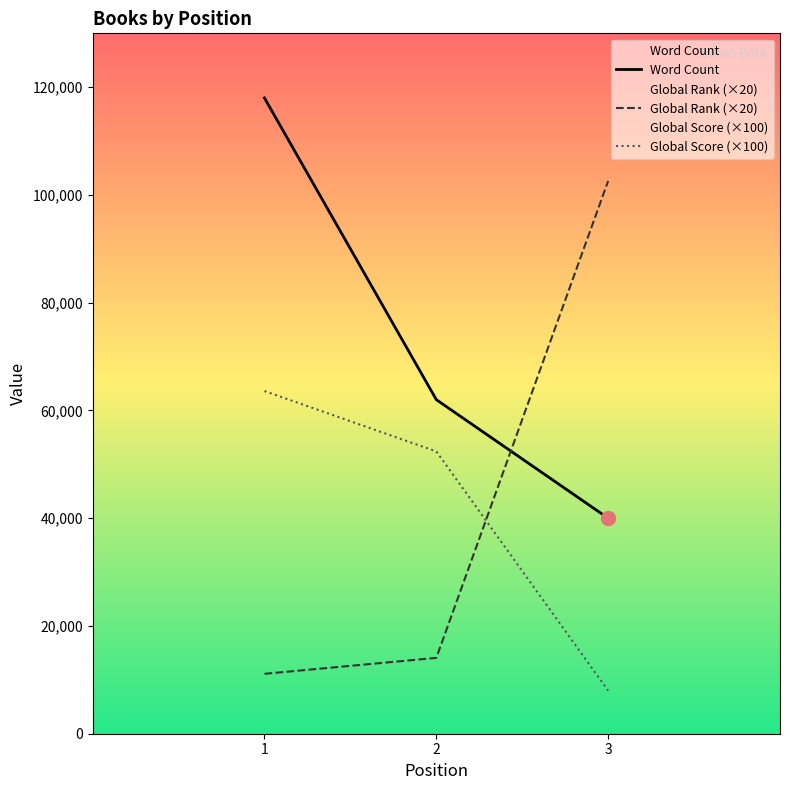

At which label is Global Score (×100) closest to 35800?

2